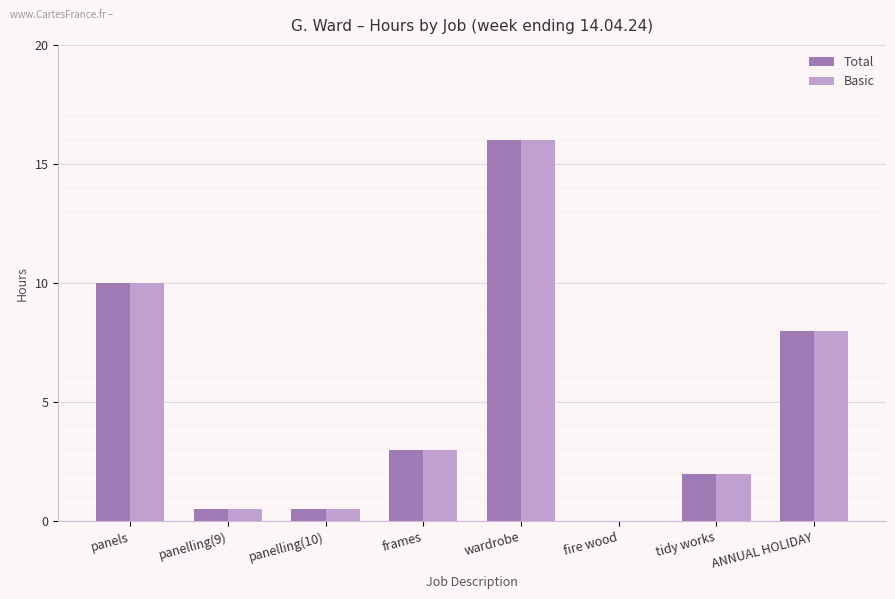

Is the value of Basic at panelling(10) greater than the value of Total at panels?

No